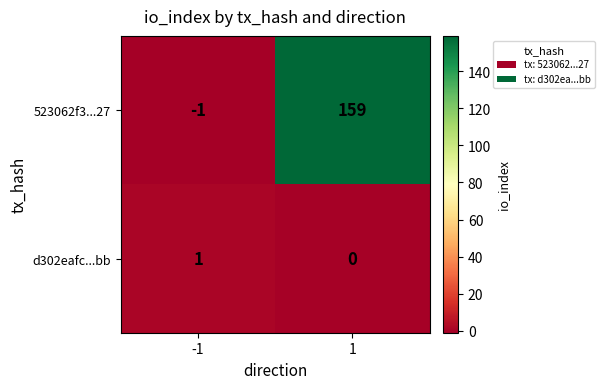

Rank the series by their maximum value, from lowest to highest.

d302eafc...bb, 523062f3...27